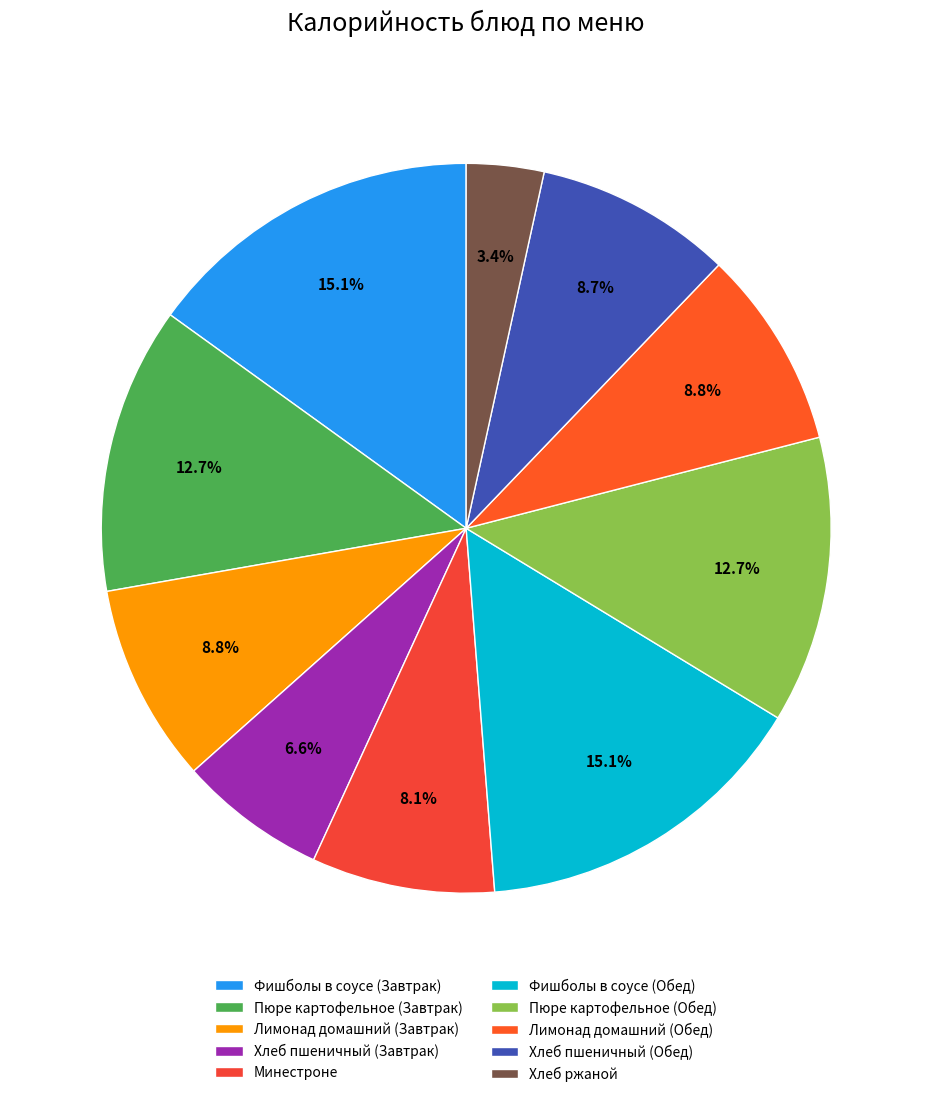

True or false: Пюре картофельное (Обед) accounts for 13% of the total.

True